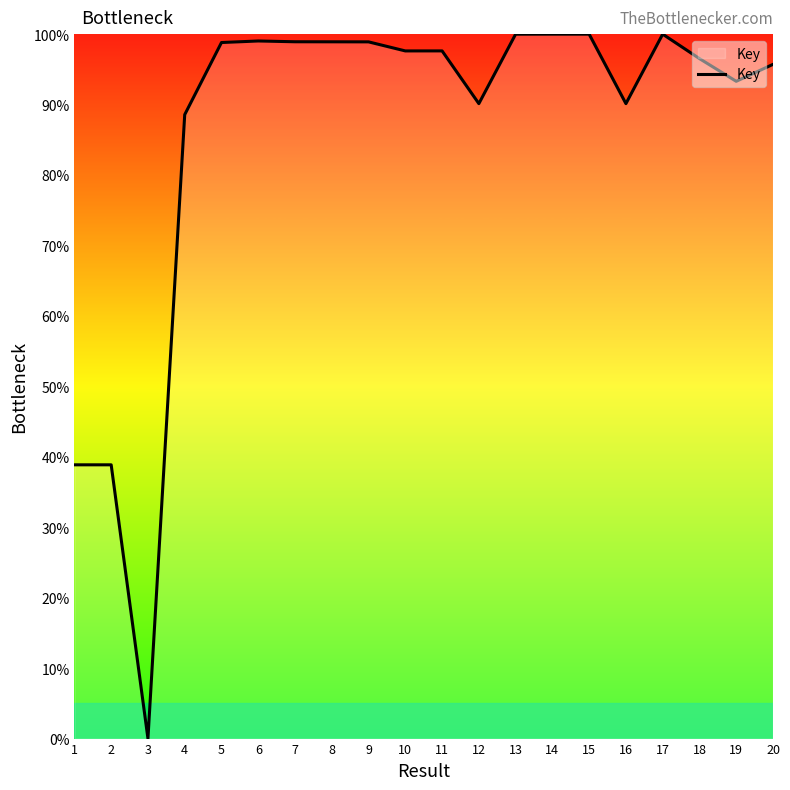

What value does the data have at 12?

90.1